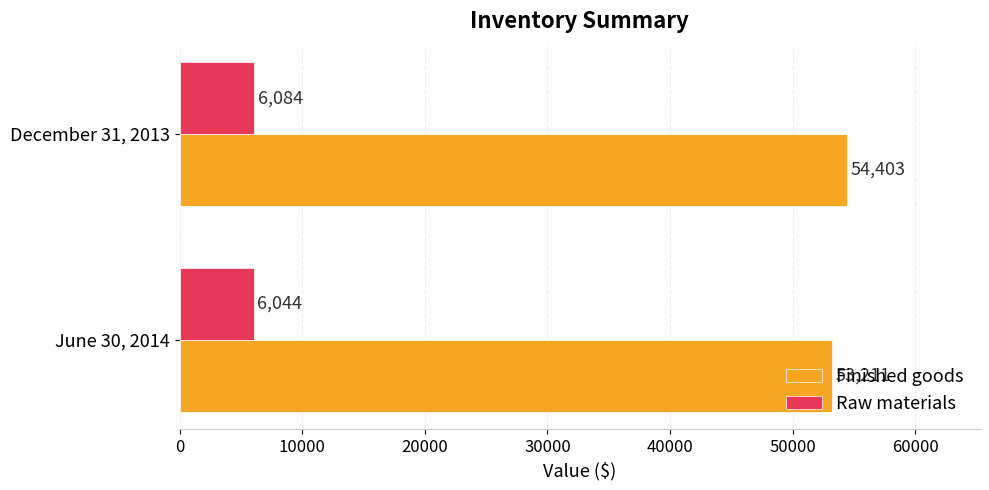

What is the sum of the Raw materials values at December 31, 2013 and June 30, 2014?

12128